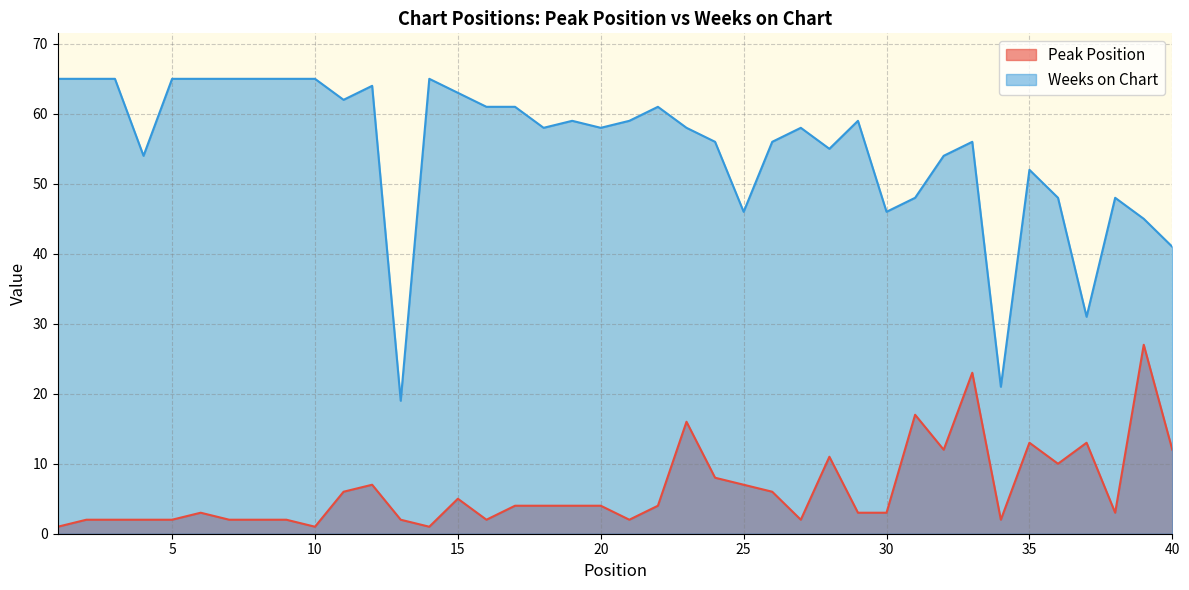

Which series changed the most between 14 and 35?

Weeks on Chart